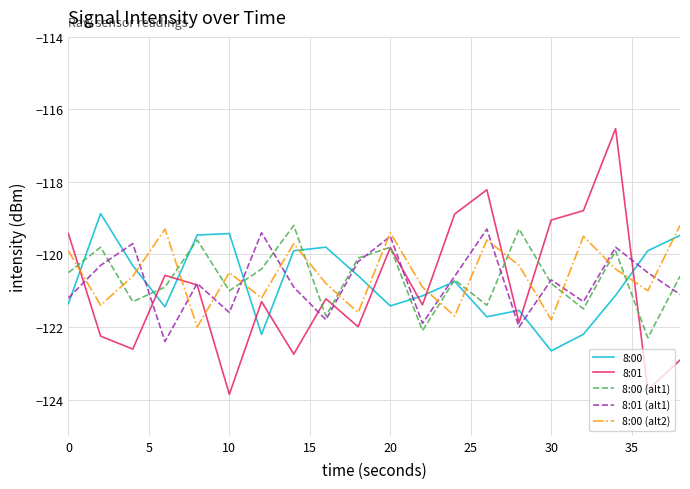

How many values in the 8:01 (alt1) series exceed -120?

5